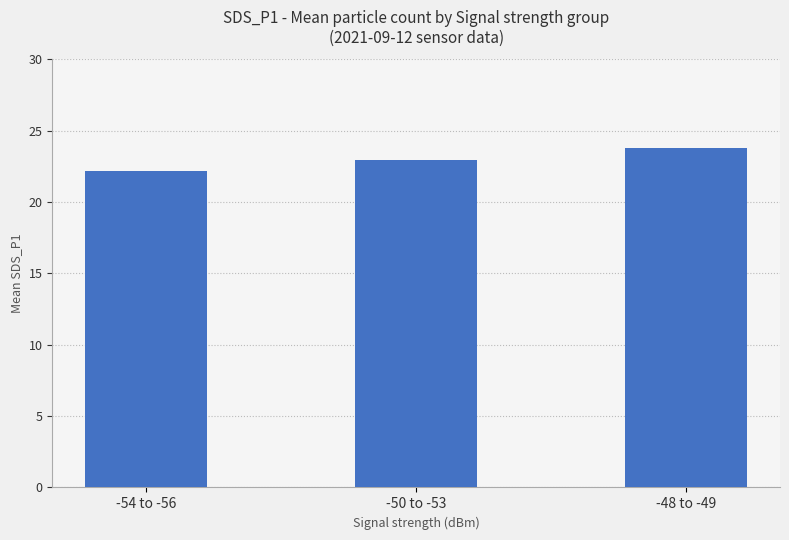

Are the bars grouped side by side (vs. stacked)?

No